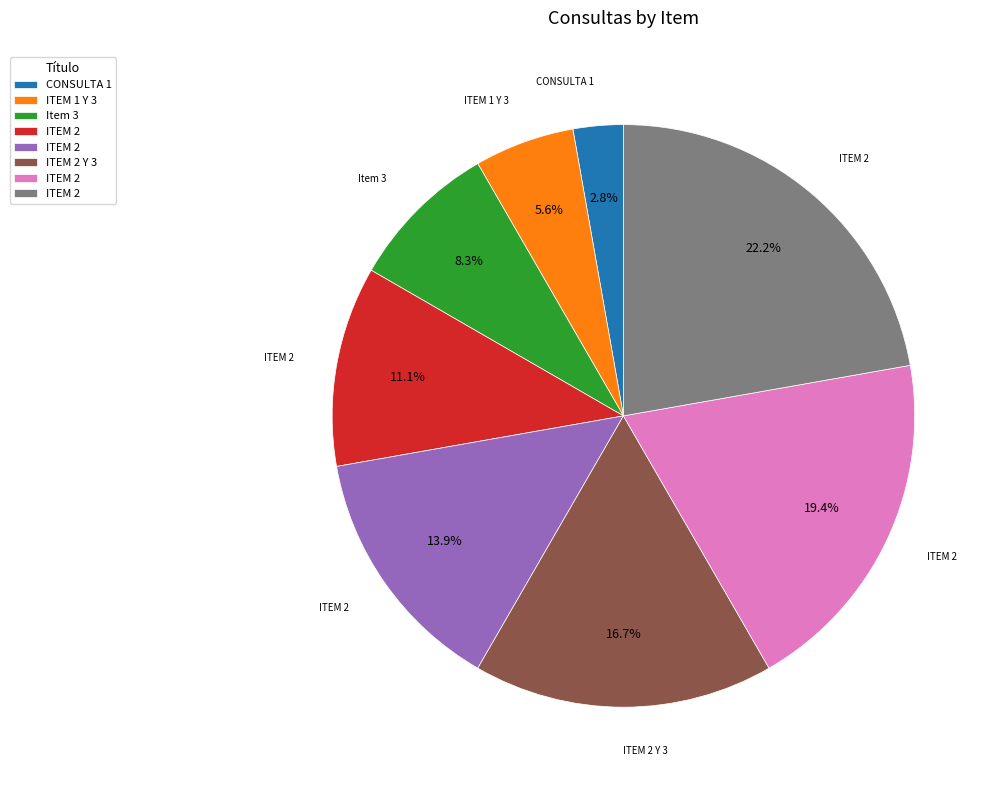

Is there a majority slice in this chart?

No